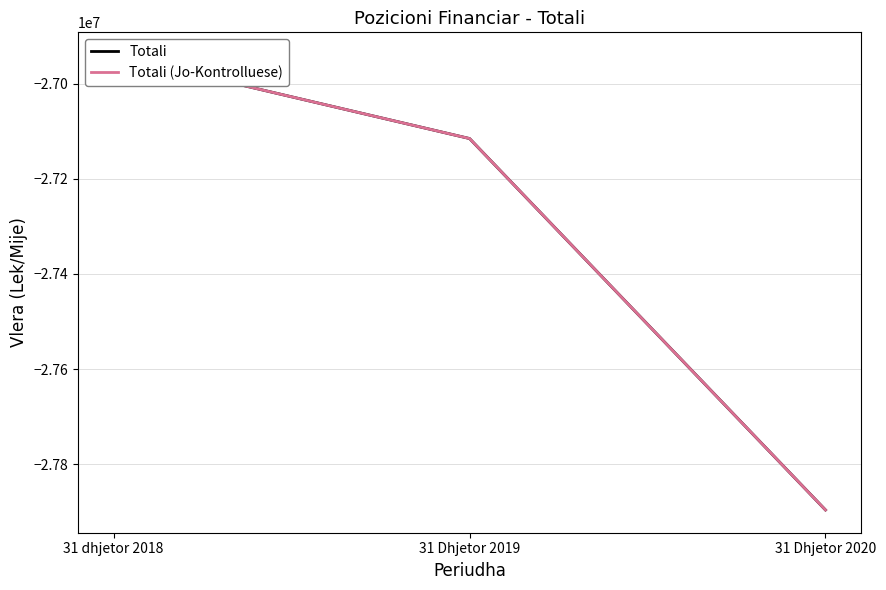

How many series are shown in this chart?

2